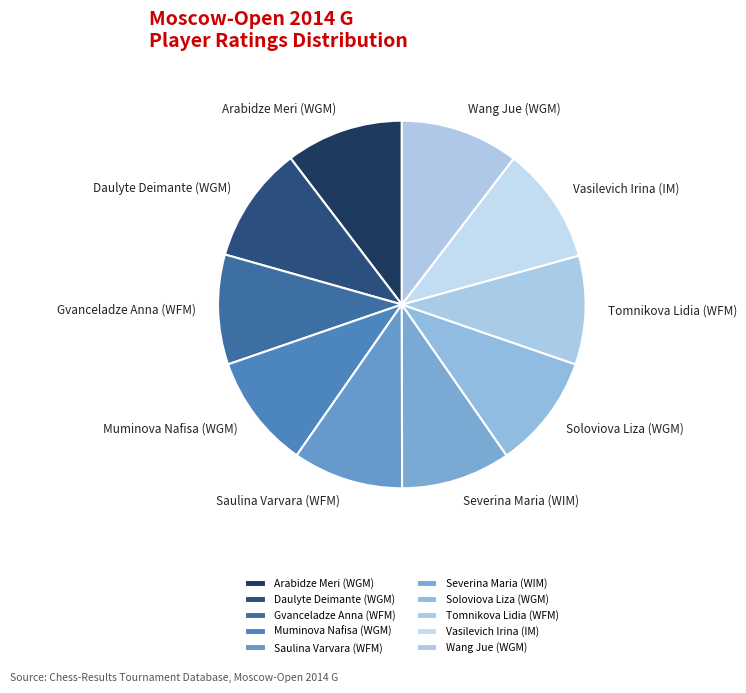

Approximately how many times larger is the value at Wang Jue (WGM) compared to Saulina Varvara (WFM)?

1.1